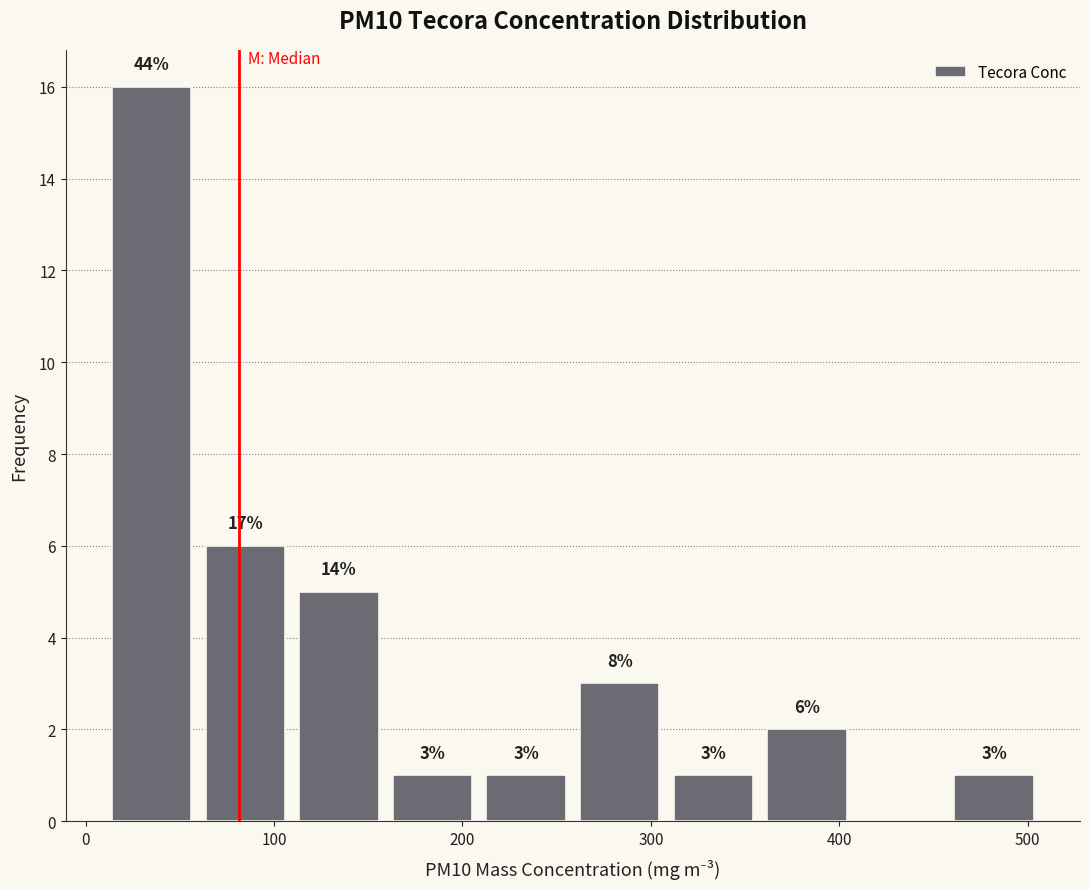

Over which range of the x-axis is the bar tallest?

10 to 60